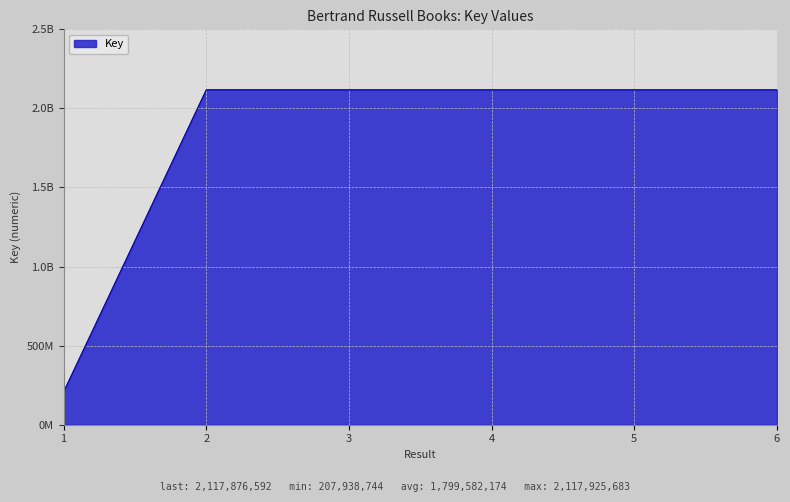

Does the chart have visible grid lines?

Yes